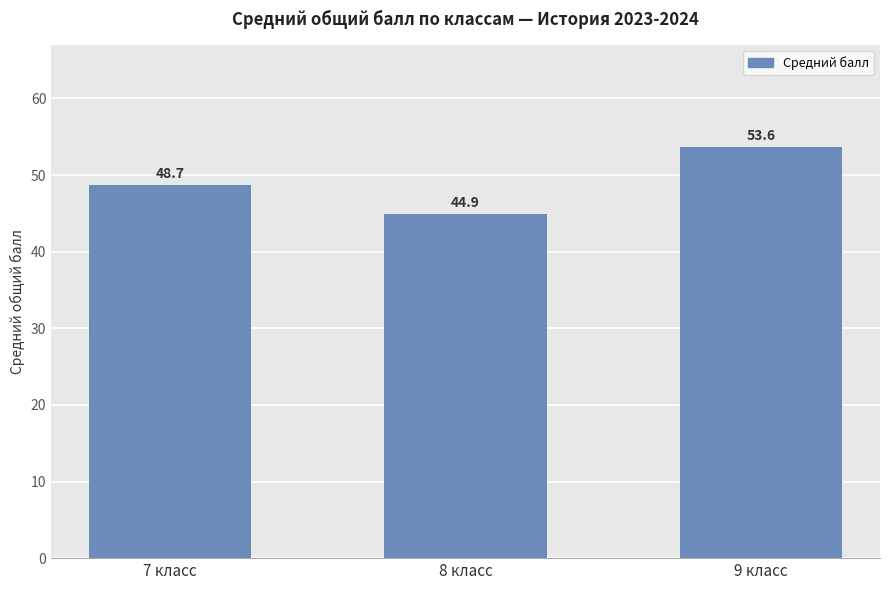

How many series are shown in this chart?

1